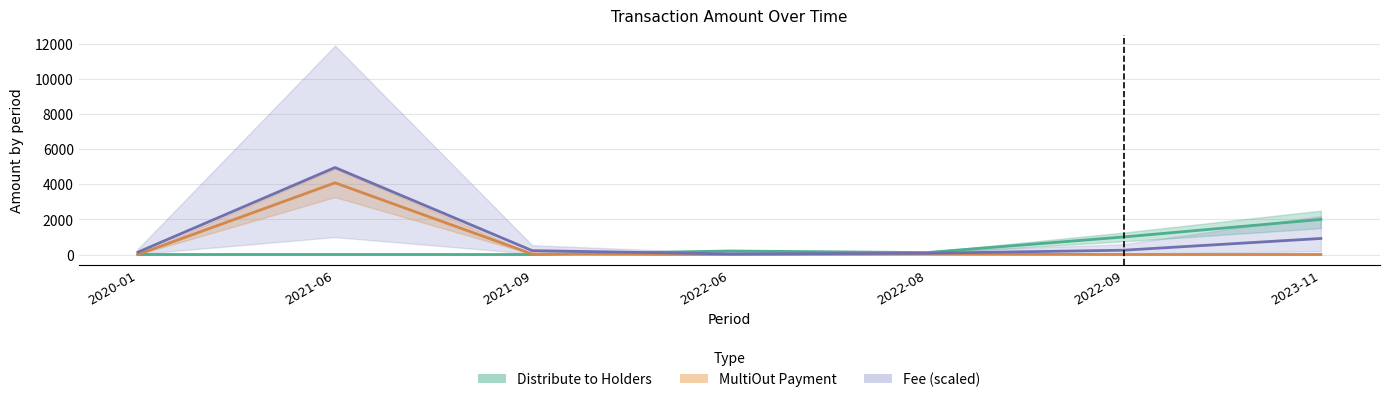

How many interior local valleys does the MultiOut Payment series have?

1